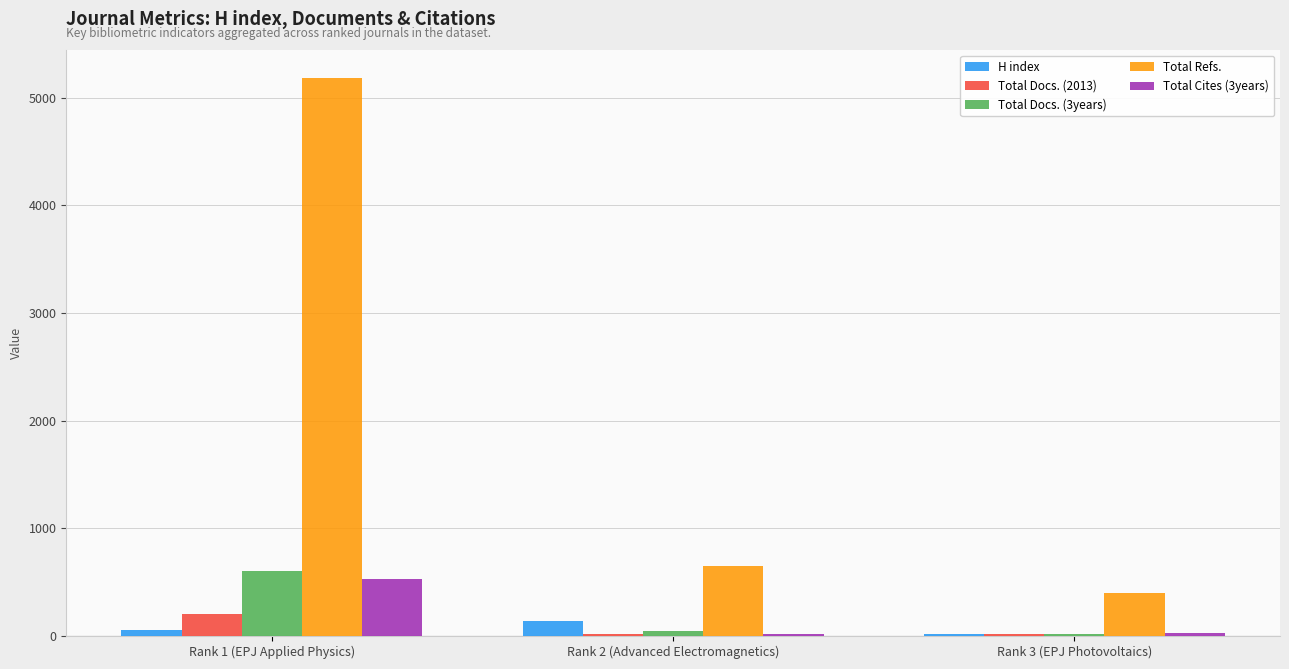

At which category is the sum across all series the highest?

Rank 1 (EPJ Applied Physics)